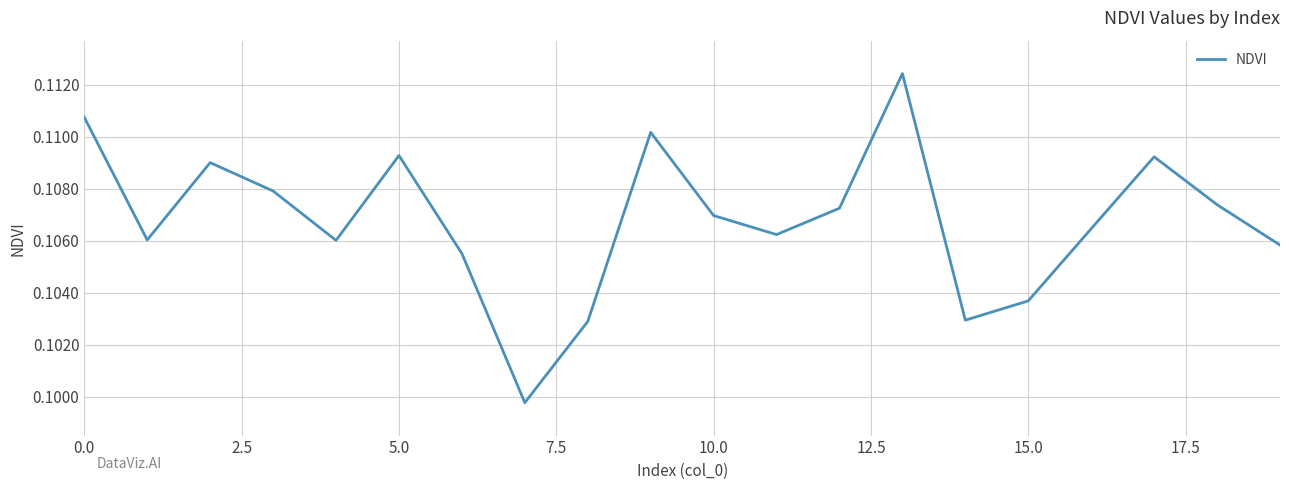

True or false: the data shows 0.2 at 10.0.

False